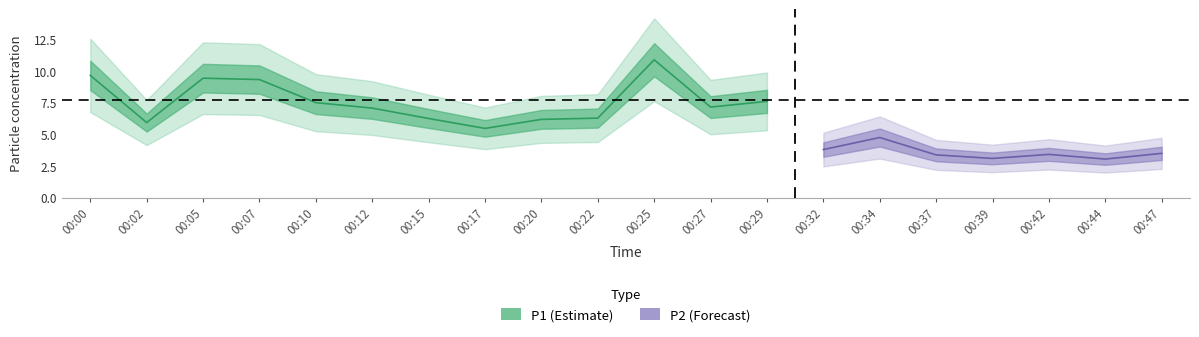

Which has a higher value, 00:27 or 00:17?

00:27